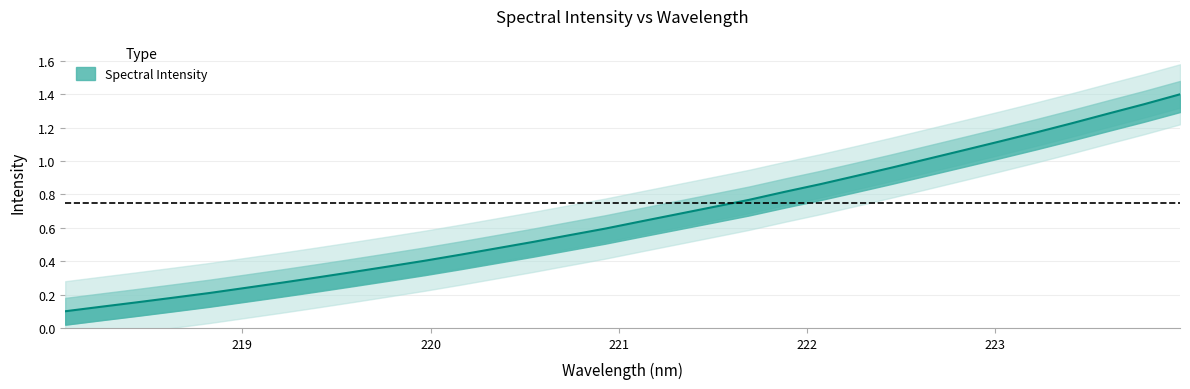

What is the difference between the second highest and minimum values?

1.2